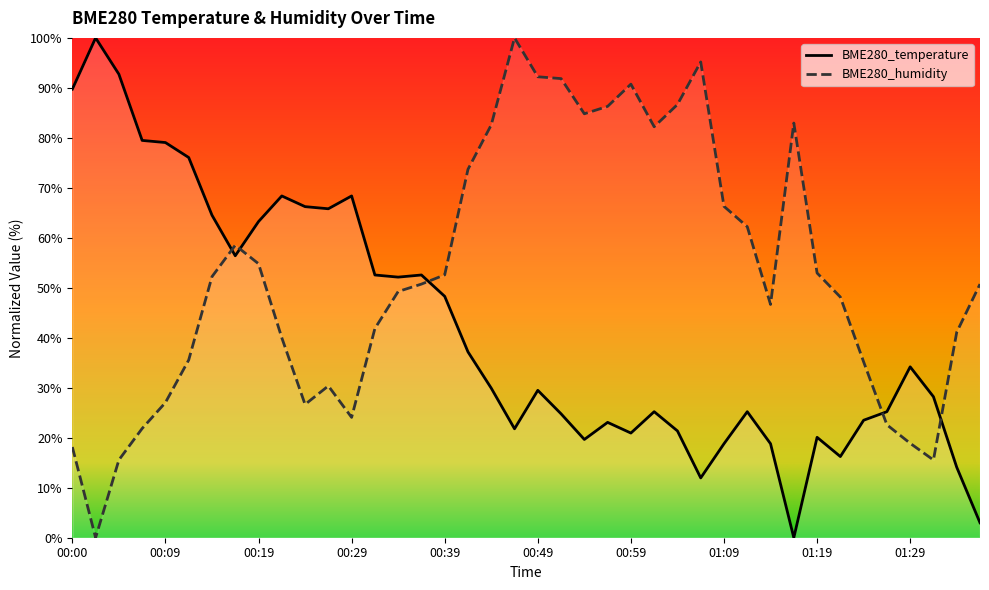

At how many categories does at least one series exceed 26?

39